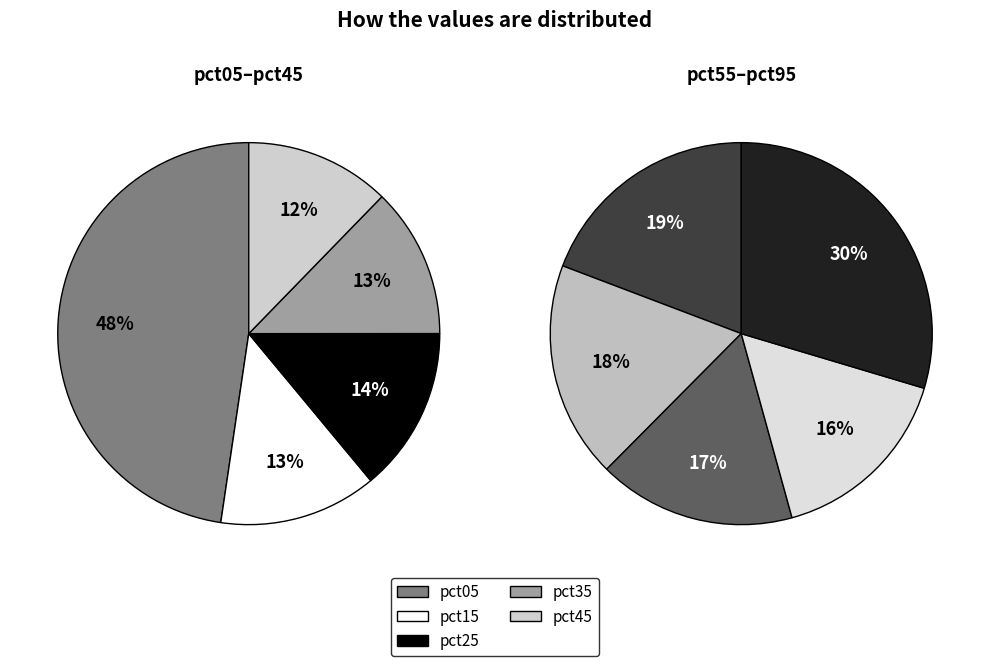

What is the change in value from pct25 to pct85?

-0.2